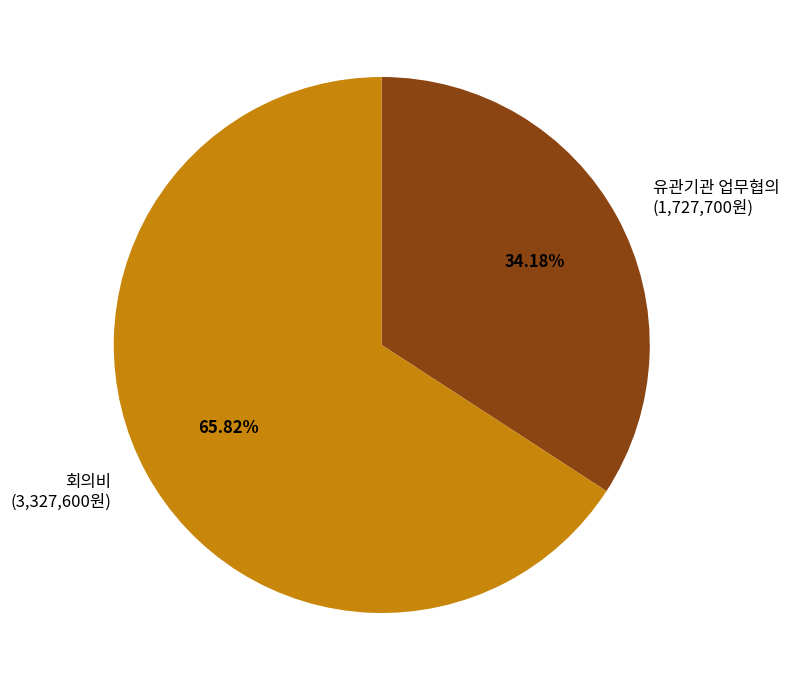

Combined, do 회의비 (3,327,600원) and 유관기관 업무협의 (1,727,700원) account for over 50%?

Yes